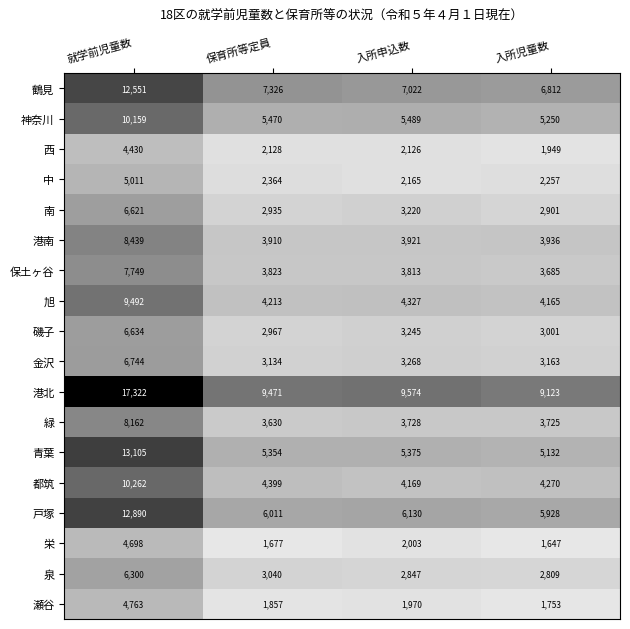

The value of 神奈川 at 入所申込数 is 5489. True or false?

True